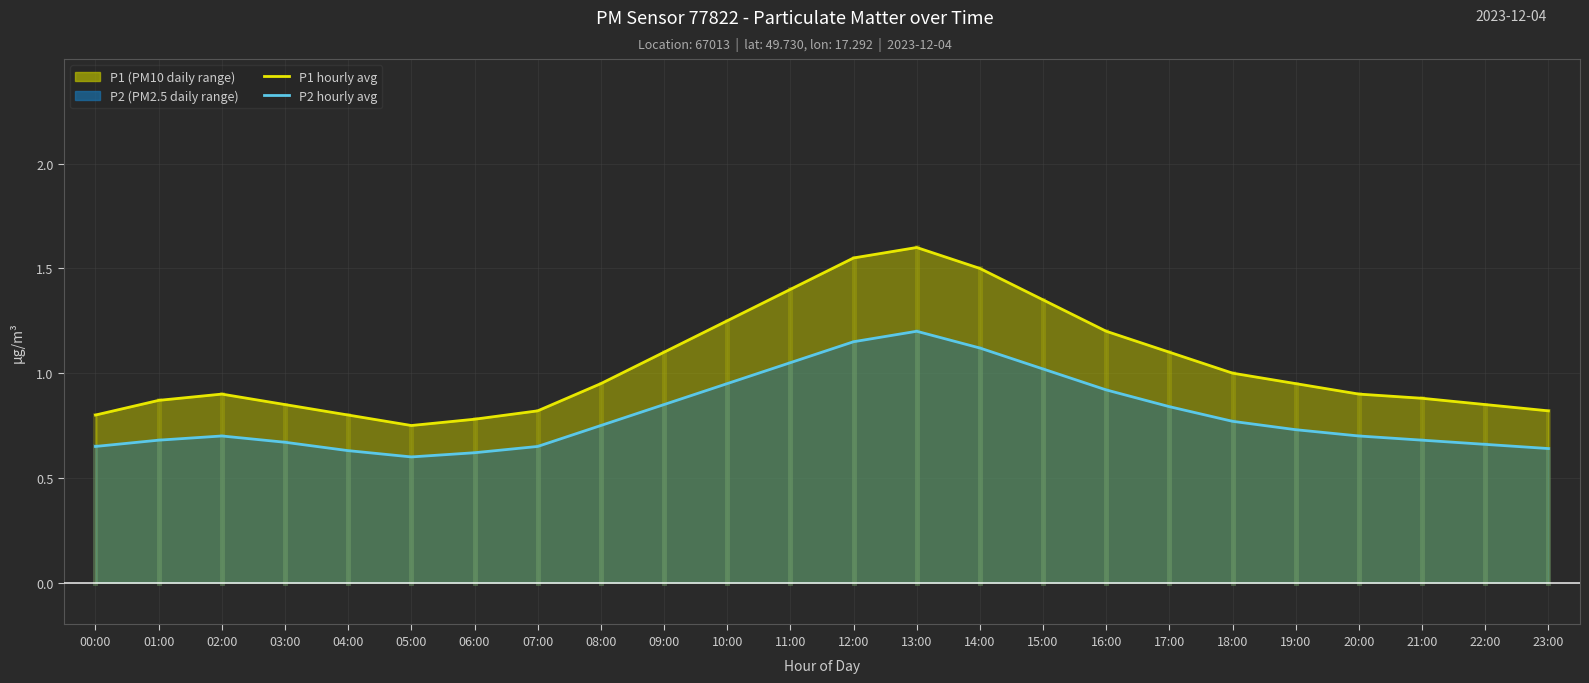

True or false: P2 has a value of 0.7 at 20:00.

True